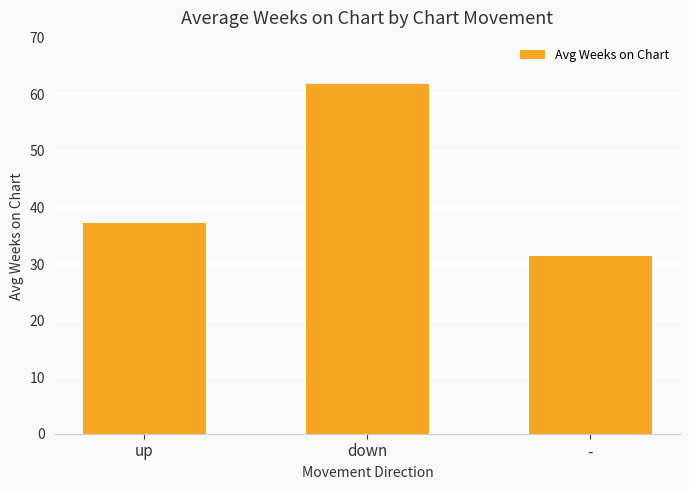

The chart shows a value of 22.0 at up. True or false?

False